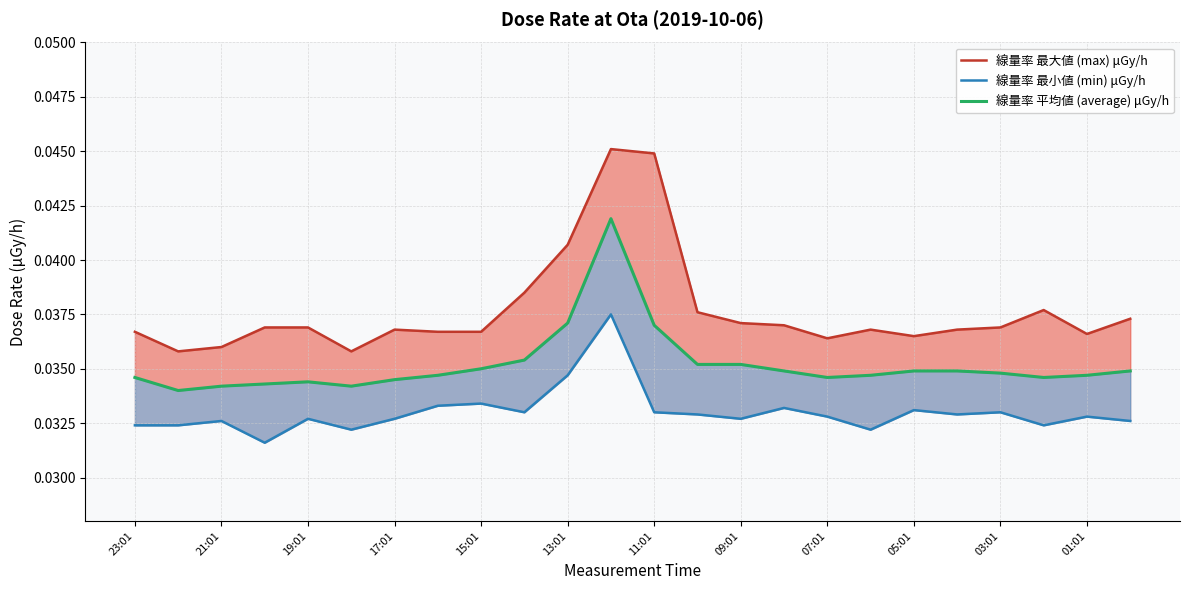

Which series changed the most between 12 and 19?

線量率 最大値 (max) μGy/h